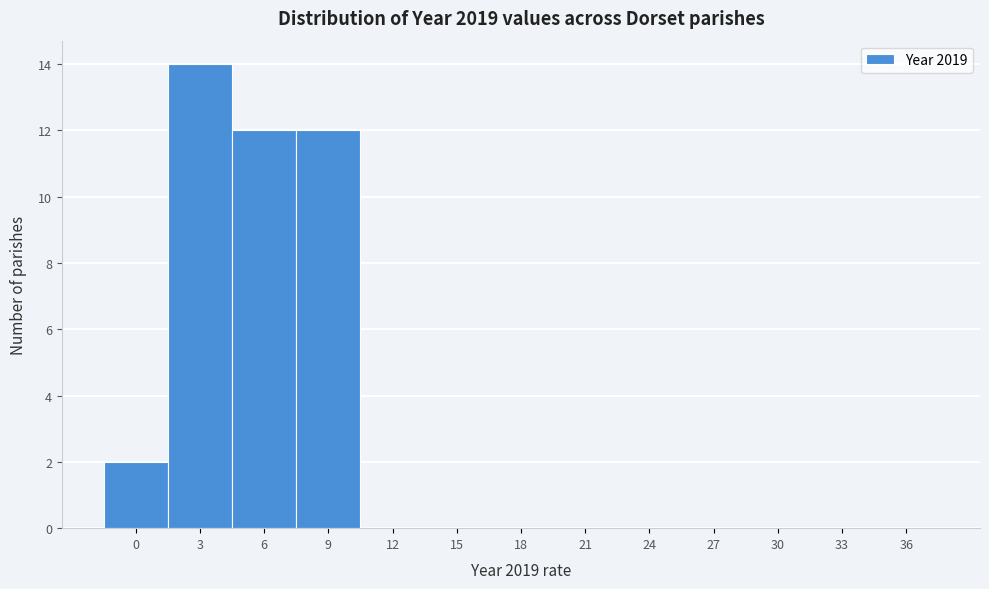

Reading left to right, list all the values displayed in this chart.

0=2	3=14	6=12	9=12	12=0	15=0	18=0	21=0	24=0	27=0	30=0	33=0	36=0